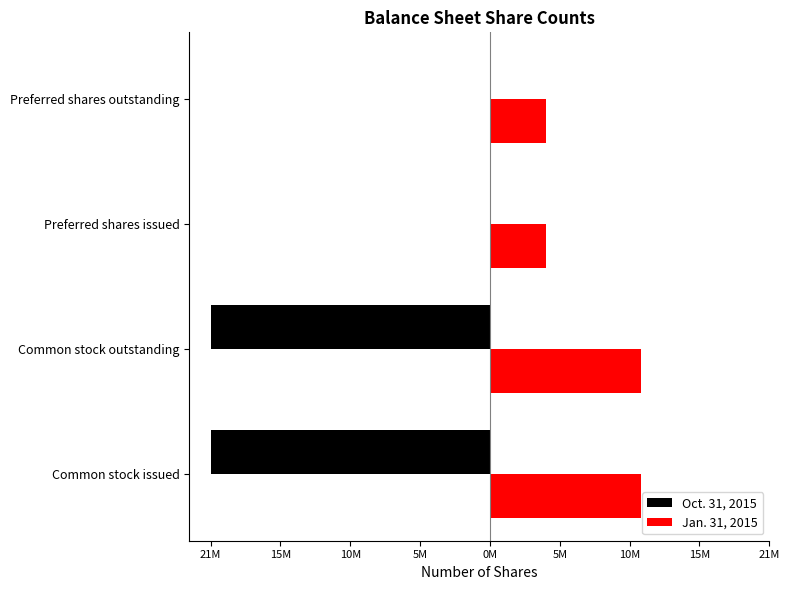

Rank the series by their average value, from highest to lowest.

Jan. 31, 2015, Oct. 31, 2015